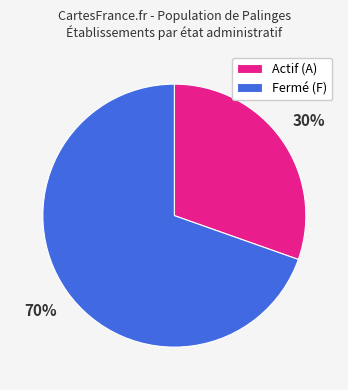

Do Actif (A) and Fermé (F) together represent more than half of the pie?

Yes